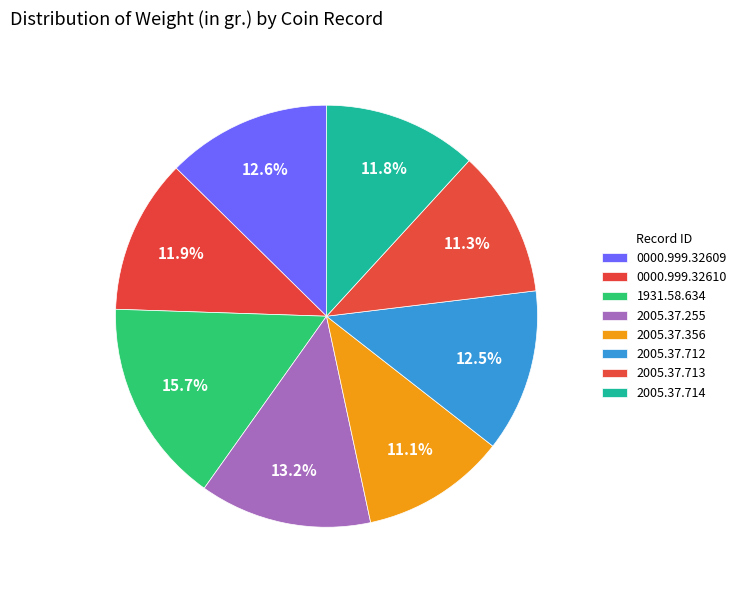

Does any single category account for the majority?

No